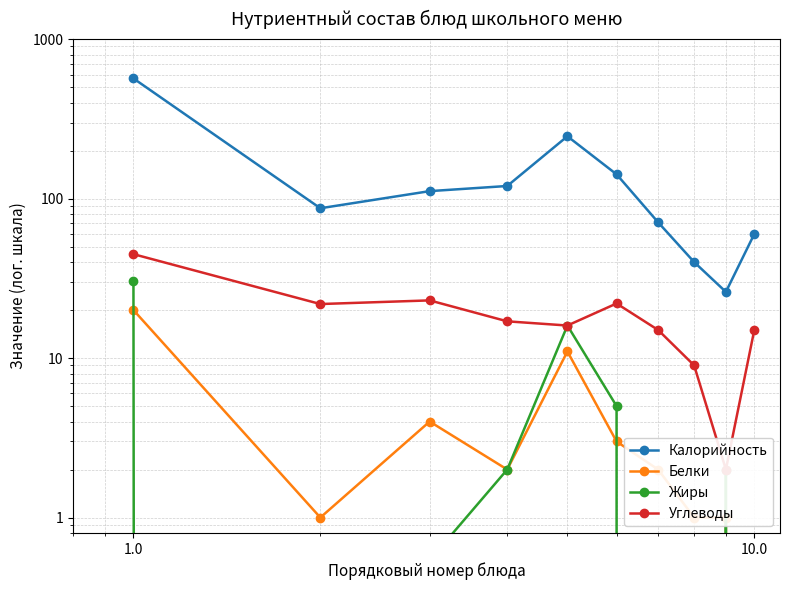

In Белки, how many points are lower than both neighbors (excluding endpoints)?

2